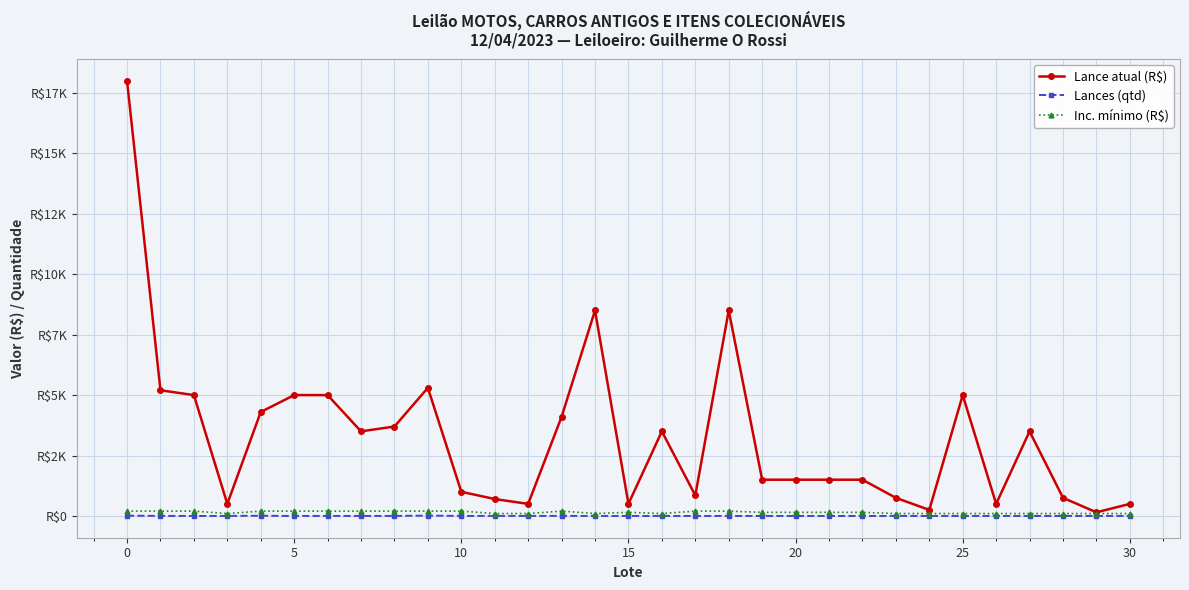

What is the sum of all Inc. mínimo (R$) values?

4650